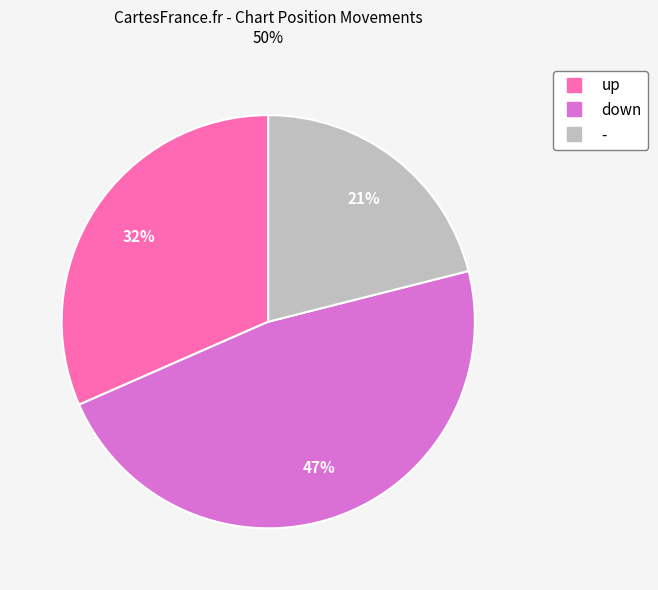

How many slices are in this pie chart?

3